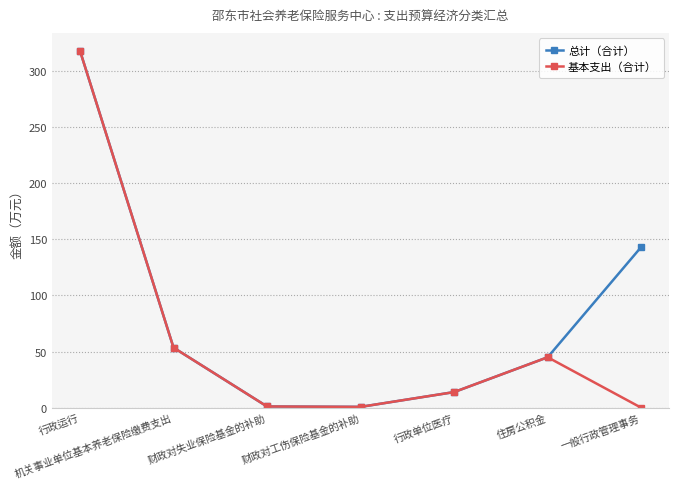

Which series changed the most between 财政对失业保险基金的补助 and 一般行政管理事务?

总计（合计）